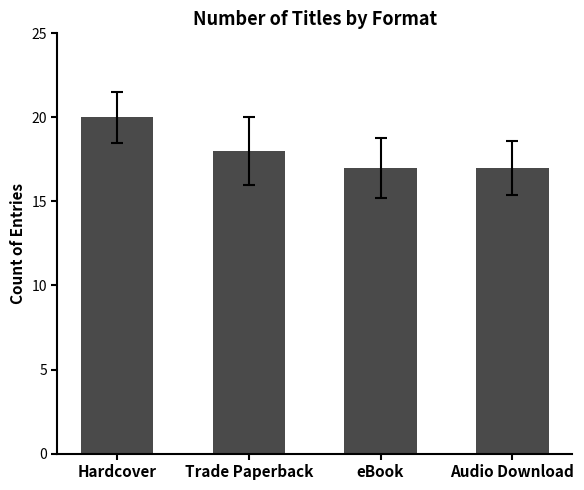

What is the smallest value displayed?

17